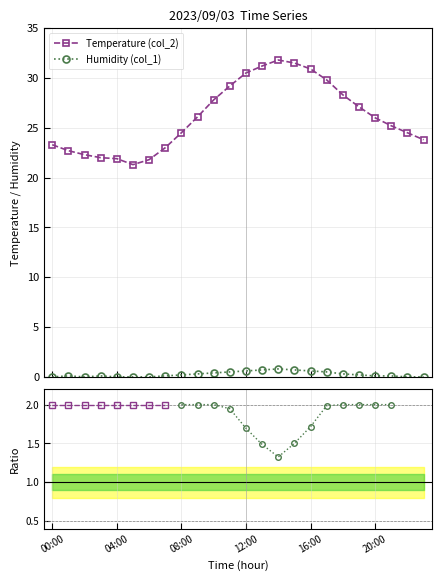

The Humidity (col_1) series shows 0.1 at 19:00. True or false?

False